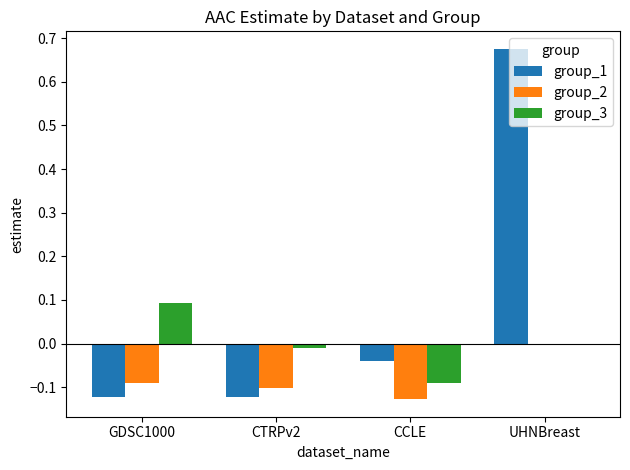

What is the sum of the group_1 values at CCLE and UHNBreast?

0.6